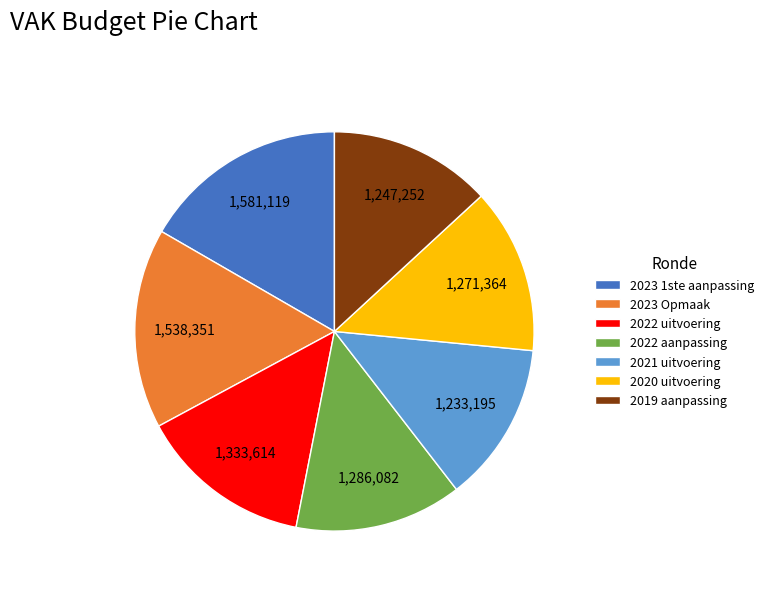

Is the sum of 2020 uitvoering and 2023 1ste aanpassing greater than half?

No